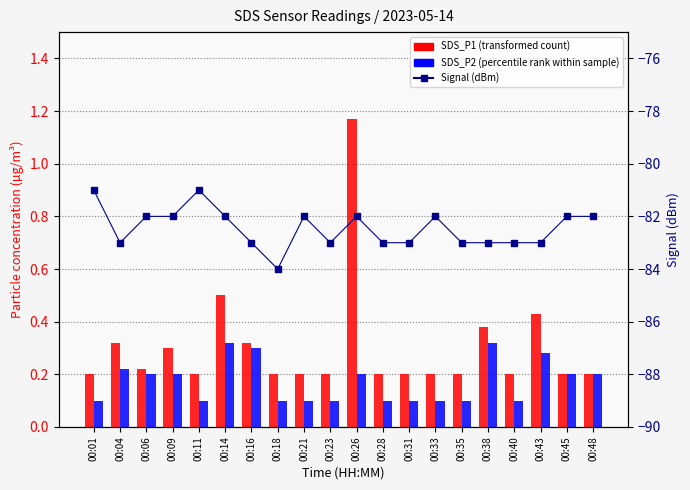

What is the minimum value for SDS_P1?

0.2